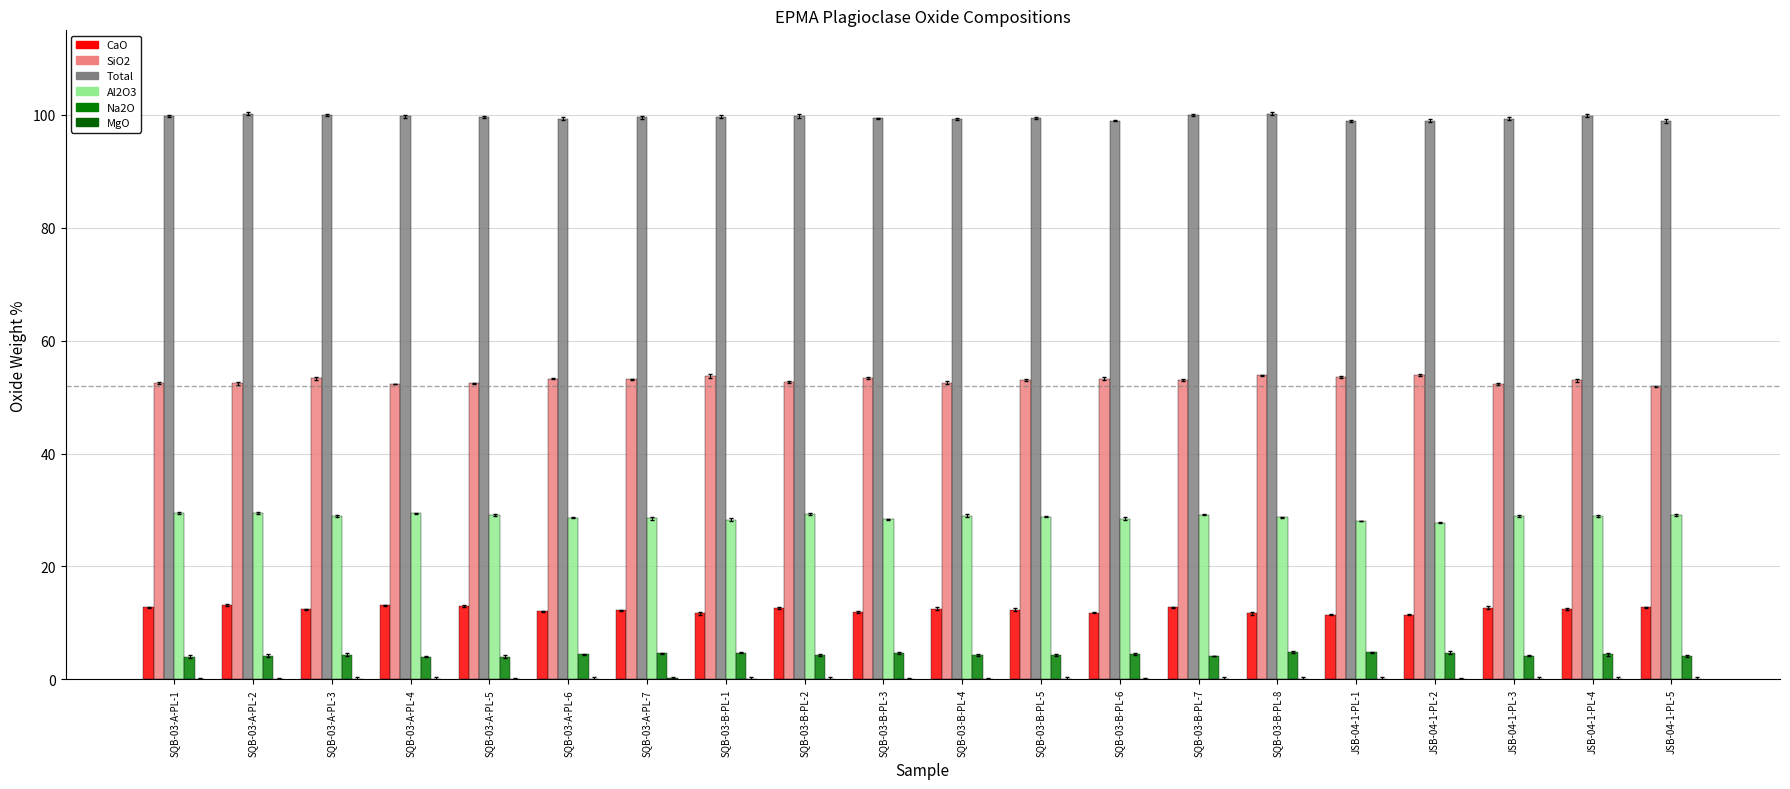

What is the total value across all series at SQB-03-A-PL-6?

197.9